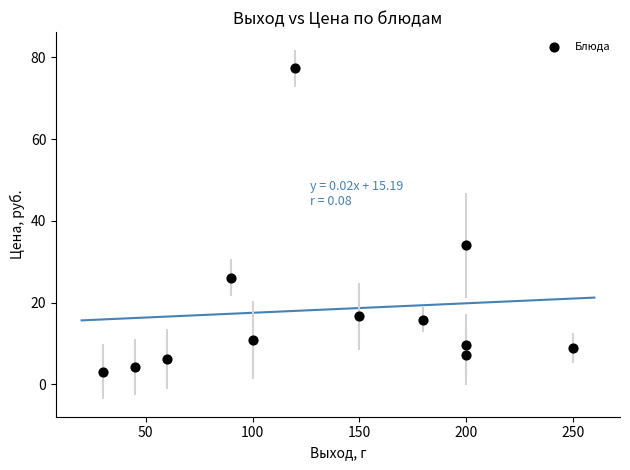

What Y value in the scatter plot is closest to 40?

34.0